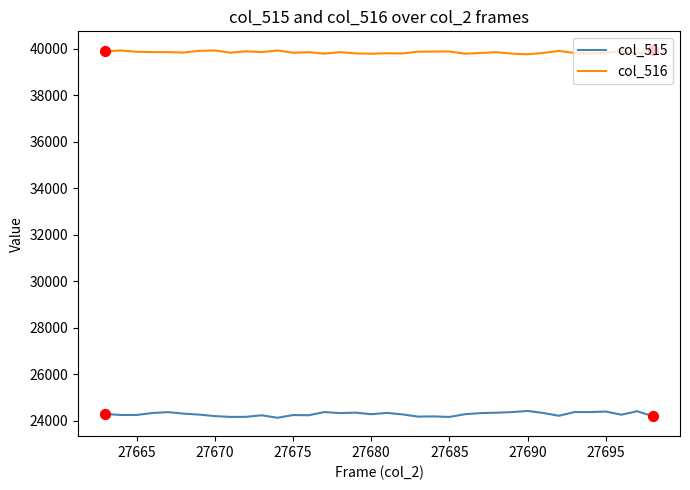

Which series has the largest total across all categories?

col_516